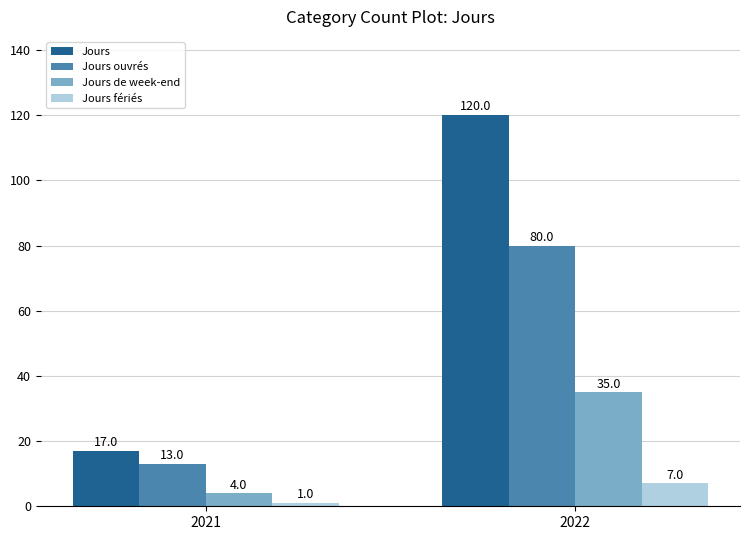

The value of Jours ouvrés at 2022 is 54. True or false?

False